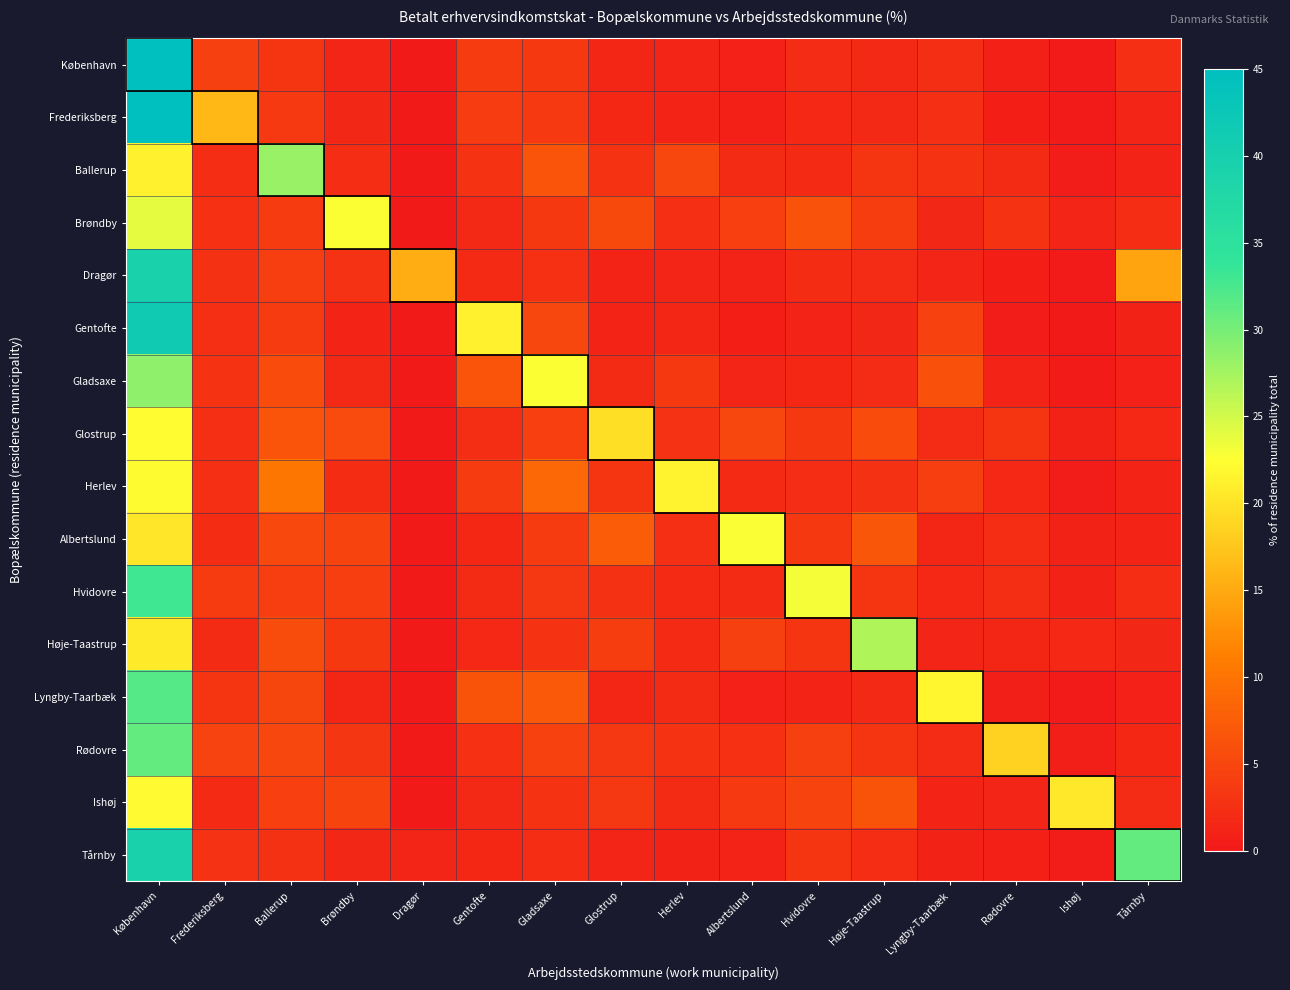

Reading right to left, what are all the values shown in this chart?

København: Tårnby=2.4	Ishøj=0.2	Rødovre=0.8	Lyngby-Taarbæk=2.4	Høje-Taastrup=1.8	Hvidovre=2.0	Albertslund=1.0	Herlev=1.4	Glostrup=1.4	Gladsaxe=3.5	Gentofte=3.7	Dragør=0.2	Brøndby=1.4	Ballerup=3.0	Frederiksberg=4.4	København=60.0
Frederiksberg: Tårnby=1.4	Ishøj=0.2	Rødovre=0.8	Lyngby-Taarbæk=2.4	Høje-Taastrup=1.8	Hvidovre=1.7	Albertslund=0.9	Herlev=1.3	Glostrup=1.6	Gladsaxe=3.6	Gentofte=3.9	Dragør=0.1	Brøndby=1.5	Ballerup=3.5	Frederiksberg=16.3	København=48.4
Ballerup: Tårnby=1.1	Ishøj=0.4	Rødovre=2.1	Lyngby-Taarbæk=2.9	Høje-Taastrup=3.1	Hvidovre=1.9	Albertslund=2.0	Herlev=5.0	Glostrup=3.0	Gladsaxe=6.6	Gentofte=2.8	Dragør=0.1	Brøndby=2.2	Ballerup=28.1	Frederiksberg=2.2	København=21.3
Brøndby: Tårnby=2.2	Ishøj=1.3	Rødovre=2.9	Lyngby-Taarbæk=1.5	Høje-Taastrup=4.0	Hvidovre=6.3	Albertslund=4.3	Herlev=2.5	Glostrup=5.3	Gladsaxe=3.4	Gentofte=1.8	Dragør=0.1	Brøndby=22.6	Ballerup=3.9	Frederiksberg=2.6	København=24.0
Dragør: Tårnby=14.5	Ishøj=0.2	Rødovre=0.8	Lyngby-Taarbæk=1.4	Høje-Taastrup=1.9	Hvidovre=2.1	Albertslund=1.1	Herlev=1.4	Glostrup=1.3	Gladsaxe=2.6	Gentofte=1.9	Dragør=15.3	Brøndby=2.8	Ballerup=4.1	Frederiksberg=2.7	København=39.2
Gentofte: Tårnby=1.0	Ishøj=0.1	Rødovre=0.5	Lyngby-Taarbæk=4.4	Høje-Taastrup=1.6	Hvidovre=1.1	Albertslund=0.7	Herlev=1.4	Glostrup=1.3	Gladsaxe=5.0	Gentofte=21.3	Dragør=0.0	Brøndby=1.2	Ballerup=3.7	Frederiksberg=2.5	København=41.2
Gladsaxe: Tårnby=0.9	Ishøj=0.3	Rødovre=1.1	Lyngby-Taarbæk=6.2	Høje-Taastrup=2.0	Hvidovre=1.7	Albertslund=1.4	Herlev=3.5	Glostrup=2.1	Gladsaxe=22.6	Gentofte=6.5	Dragør=0.0	Brøndby=1.8	Ballerup=5.6	Frederiksberg=3.0	København=28.7
Glostrup: Tårnby=1.7	Ishøj=1.0	Rødovre=3.1	Lyngby-Taarbæk=2.0	Høje-Taastrup=5.6	Hvidovre=3.4	Albertslund=5.1	Herlev=2.8	Glostrup=19.8	Gladsaxe=4.3	Gentofte=2.3	Dragør=0.0	Brøndby=5.5	Ballerup=6.5	Frederiksberg=2.4	København=22.4
Herlev: Tårnby=1.2	Ishøj=0.4	Rødovre=1.7	Lyngby-Taarbæk=4.1	Høje-Taastrup=2.6	Hvidovre=2.2	Albertslund=1.9	Herlev=21.4	Glostrup=3.0	Gladsaxe=8.7	Gentofte=3.7	Dragør=0.1	Brøndby=2.1	Ballerup=10.2	Frederiksberg=2.5	København=22.2
Albertslund: Tårnby=1.3	Ishøj=1.0	Rødovre=2.2	Lyngby-Taarbæk=1.5	Høje-Taastrup=6.7	Hvidovre=3.4	Albertslund=22.8	Herlev=2.5	Glostrup=7.4	Gladsaxe=3.7	Gentofte=1.6	Dragør=0.1	Brøndby=4.8	Ballerup=5.3	Frederiksberg=2.2	København=20.3
Hvidovre: Tårnby=2.2	Ishøj=1.0	Rødovre=2.3	Lyngby-Taarbæk=1.7	Høje-Taastrup=3.2	Hvidovre=23.1	Albertslund=2.0	Herlev=1.9	Glostrup=2.6	Gladsaxe=3.3	Gentofte=2.1	Dragør=0.2	Brøndby=4.1	Ballerup=4.1	Frederiksberg=3.7	København=33.0
Høje-Taastrup: Tårnby=1.5	Ishøj=1.7	Rødovre=1.5	Lyngby-Taarbæk=1.4	Høje-Taastrup=26.9	Hvidovre=3.1	Albertslund=4.4	Herlev=1.9	Glostrup=4.0	Gladsaxe=3.0	Gentofte=1.7	Dragør=0.1	Brøndby=3.5	Ballerup=5.7	Frederiksberg=2.0	København=20.7
Lyngby-Taarbæk: Tårnby=0.9	Ishøj=0.2	Rødovre=0.6	Lyngby-Taarbæk=21.8	Høje-Taastrup=1.8	Hvidovre=1.3	Albertslund=0.9	Herlev=2.0	Glostrup=1.5	Gladsaxe=7.0	Gentofte=6.5	Dragør=0.0	Brøndby=1.4	Ballerup=4.9	Frederiksberg=3.0	København=31.8
Rødovre: Tårnby=1.6	Ishøj=0.6	Rødovre=18.5	Lyngby-Taarbæk=2.0	Høje-Taastrup=3.1	Hvidovre=4.3	Albertslund=2.6	Herlev=3.0	Glostrup=3.3	Gladsaxe=4.5	Gentofte=2.6	Dragør=0.1	Brøndby=3.2	Ballerup=4.9	Frederiksberg=4.6	København=31.0
Ishøj: Tårnby=2.0	Ishøj=20.5	Rødovre=1.4	Lyngby-Taarbæk=1.2	Høje-Taastrup=6.5	Hvidovre=4.7	Albertslund=3.5	Herlev=2.0	Glostrup=3.3	Gladsaxe=3.0	Gentofte=1.8	Dragør=0.2	Brøndby=4.8	Ballerup=4.3	Frederiksberg=1.9	København=22.1
Tårnby: Tårnby=31.0	Ishøj=0.4	Rødovre=0.8	Lyngby-Taarbæk=1.0	Høje-Taastrup=2.2	Hvidovre=3.1	Albertslund=1.1	Herlev=1.0	Glostrup=1.3	Gladsaxe=2.2	Gentofte=1.6	Dragør=1.4	Brøndby=1.6	Ballerup=2.7	Frederiksberg=2.8	København=39.2